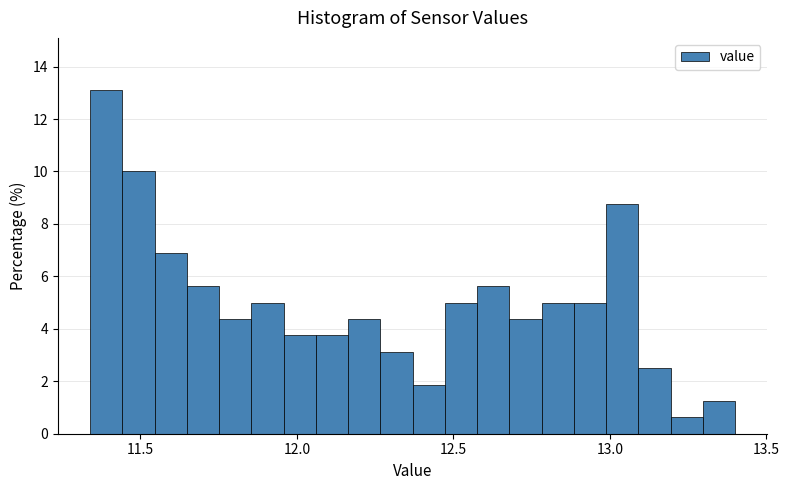

Around what value on the x-axis is the tallest bar? Give the approximate position of its centre, as read against the axis.

11.40